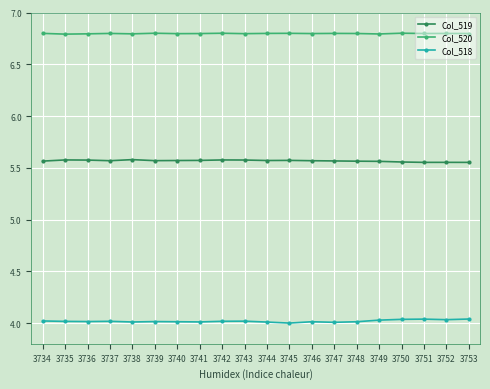

Count the number of categories in the chart.

20